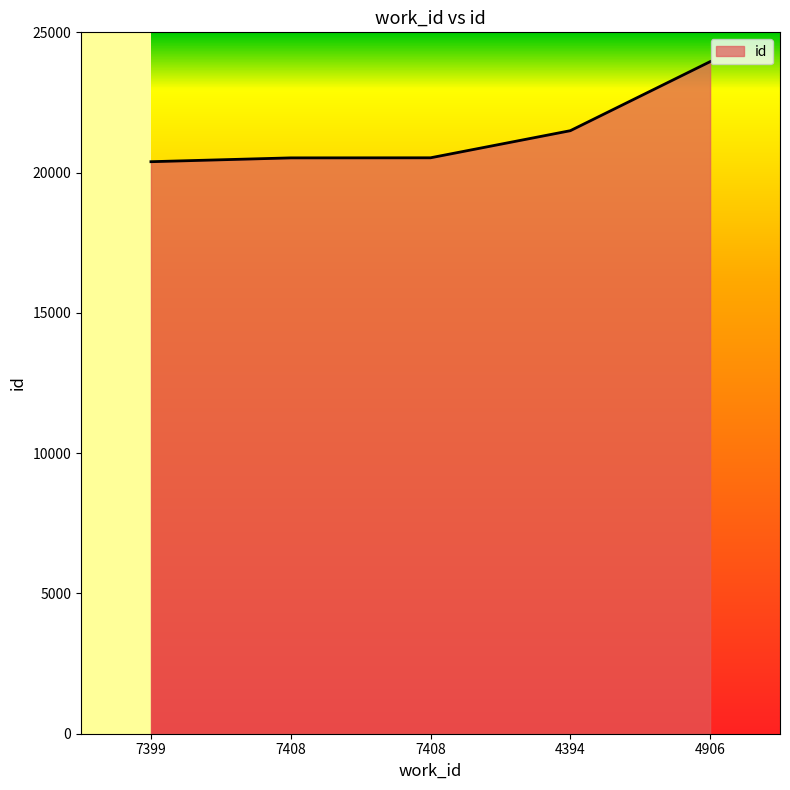

What is the value of the 2nd point from the left?

20525